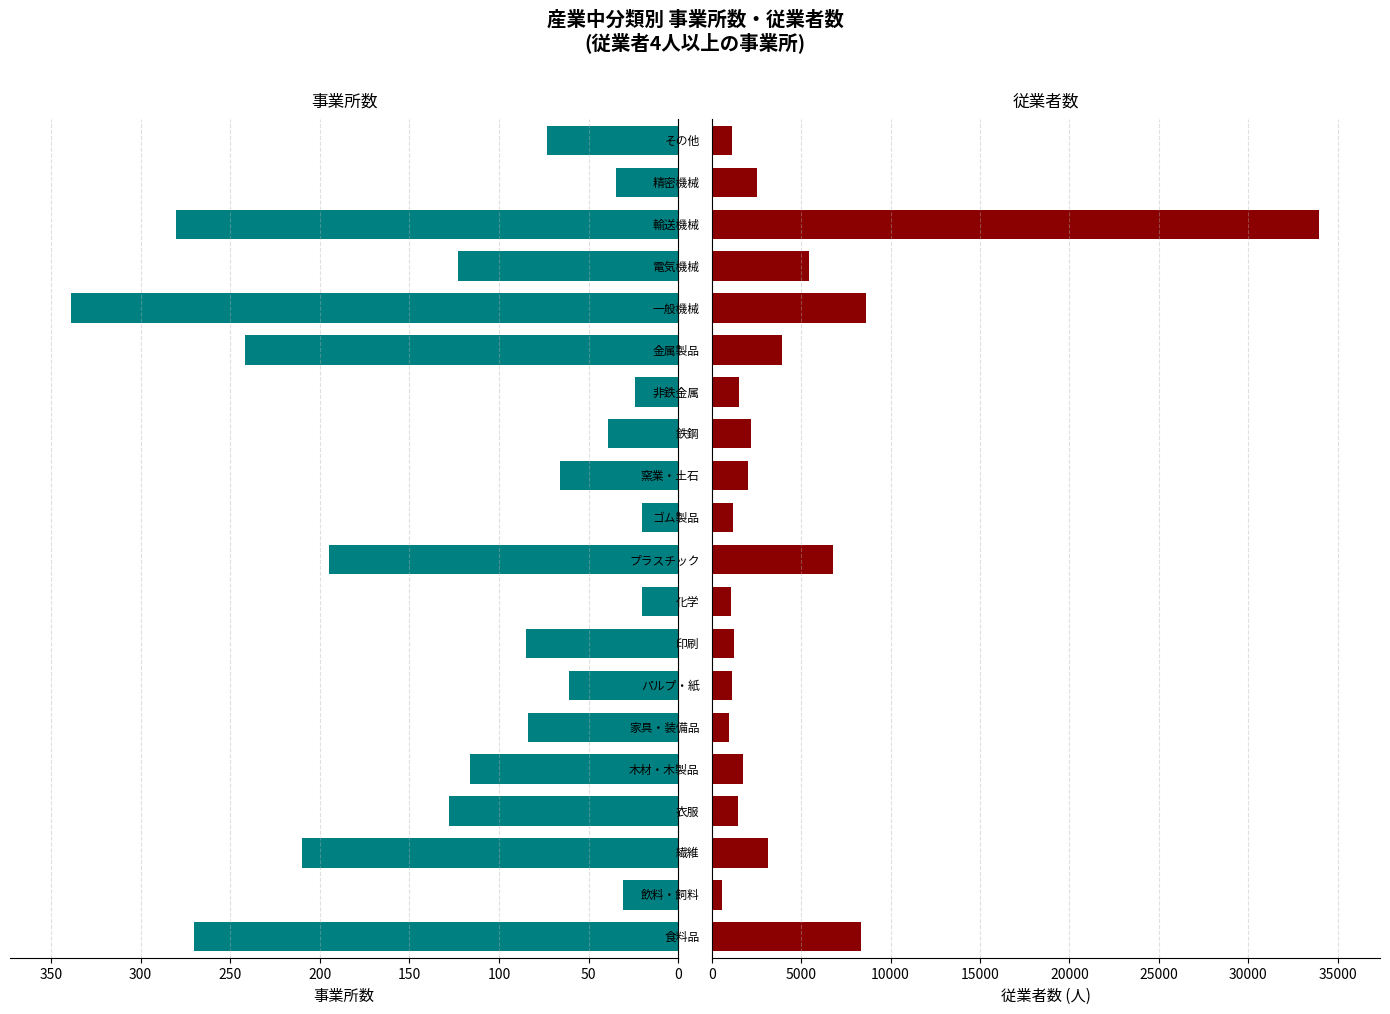

How many data points in 従業者数 are above 2052?

9